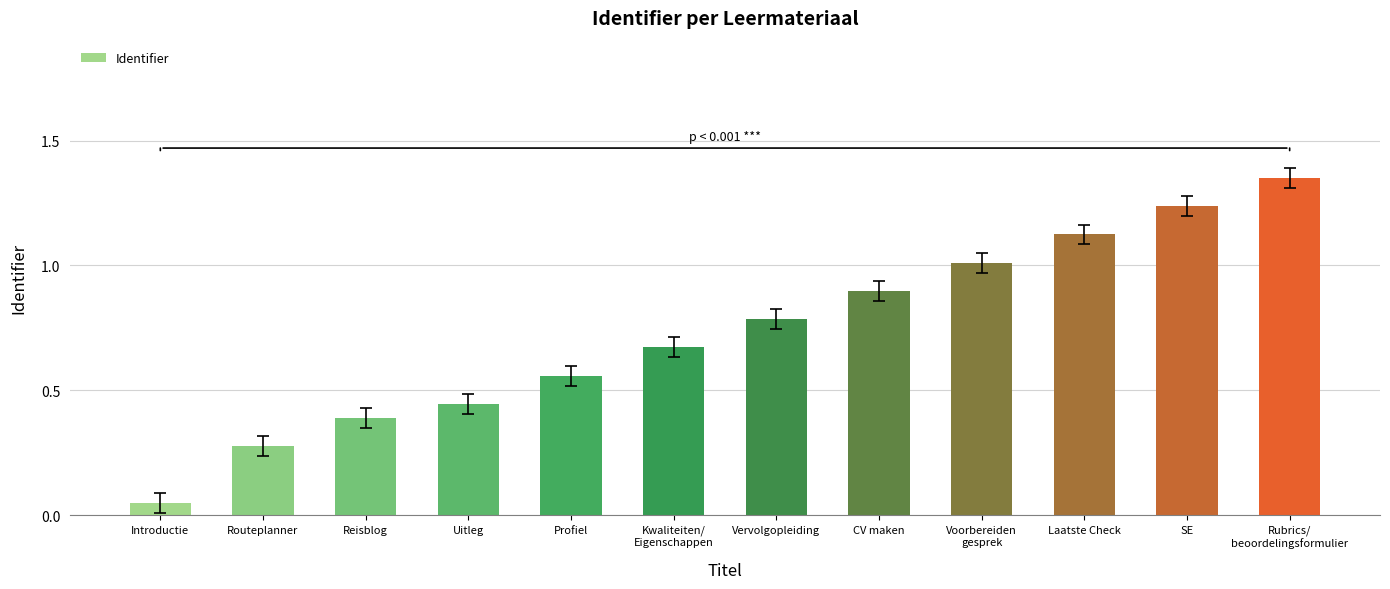

What is the sum of all values?

8.8